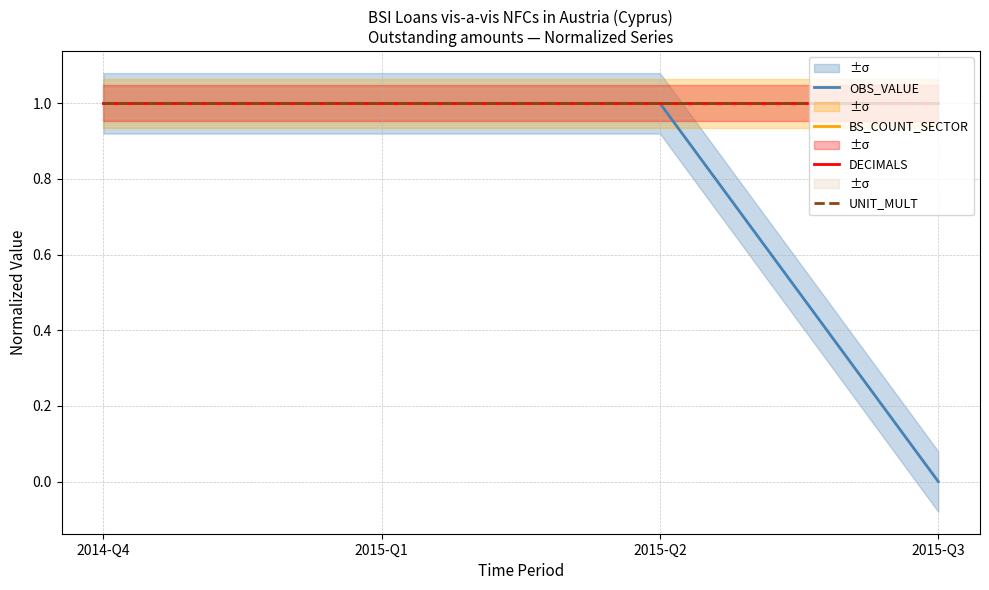

Reading left to right, what are all the values shown in this chart?

OBS_VALUE: 1	1	1	0
BS_COUNT_SECTOR: 1	1	1	1
DECIMALS: 1	1	1	1
UNIT_MULT: 1	1	1	1